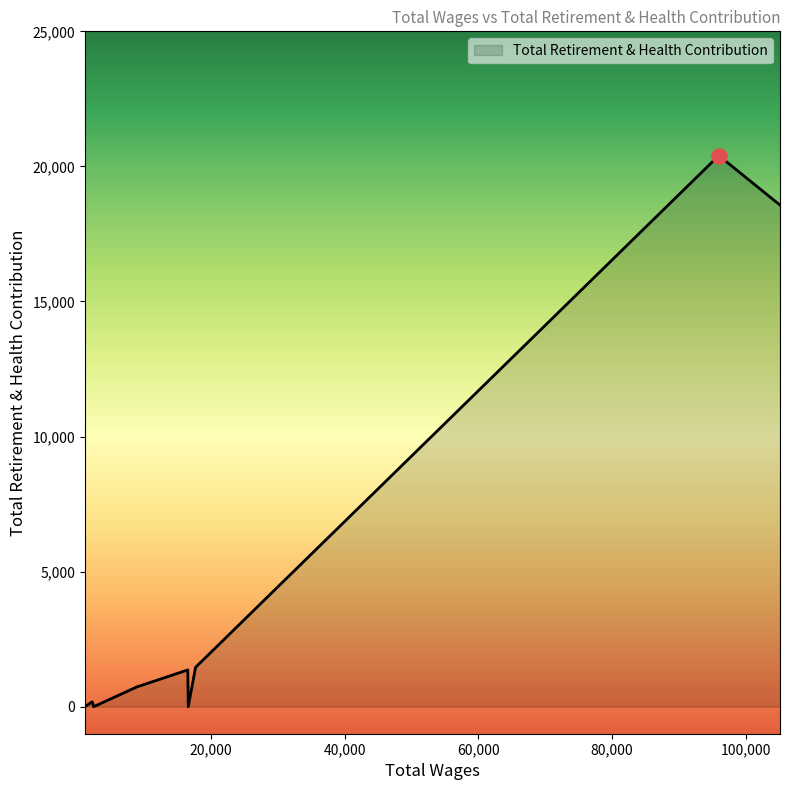

What is the greatest value displayed?

20401